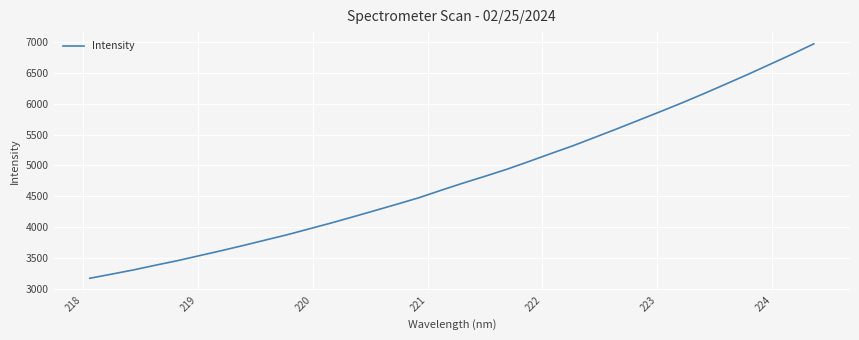

What is the difference between the maximum and minimum values?

3794.2